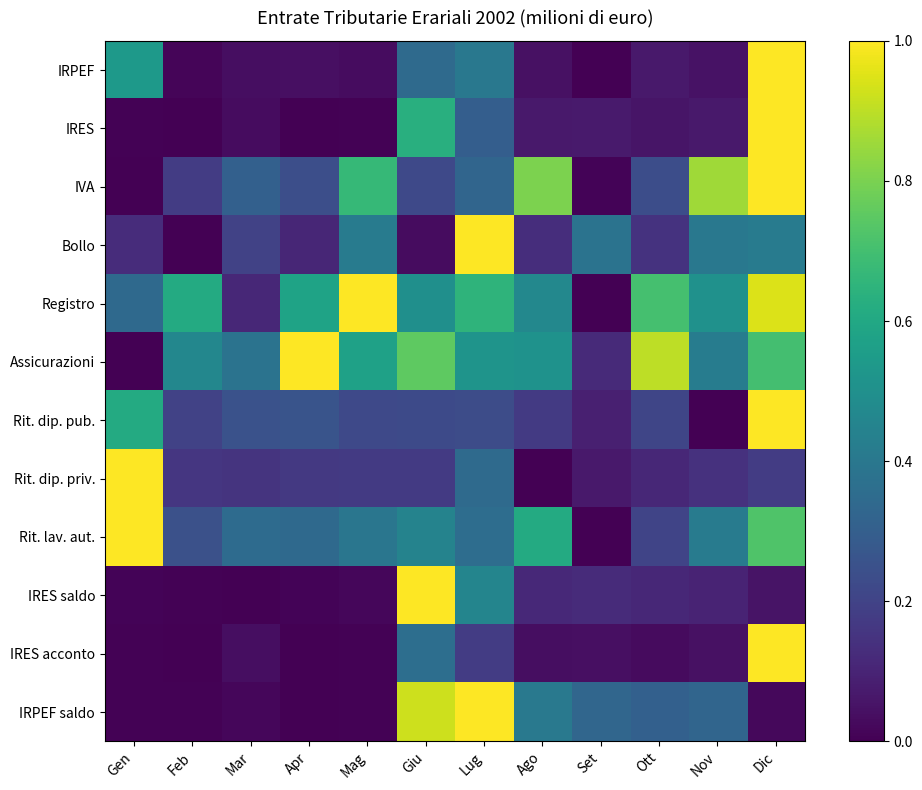

At how many categories does at least one series exceed 0?

12